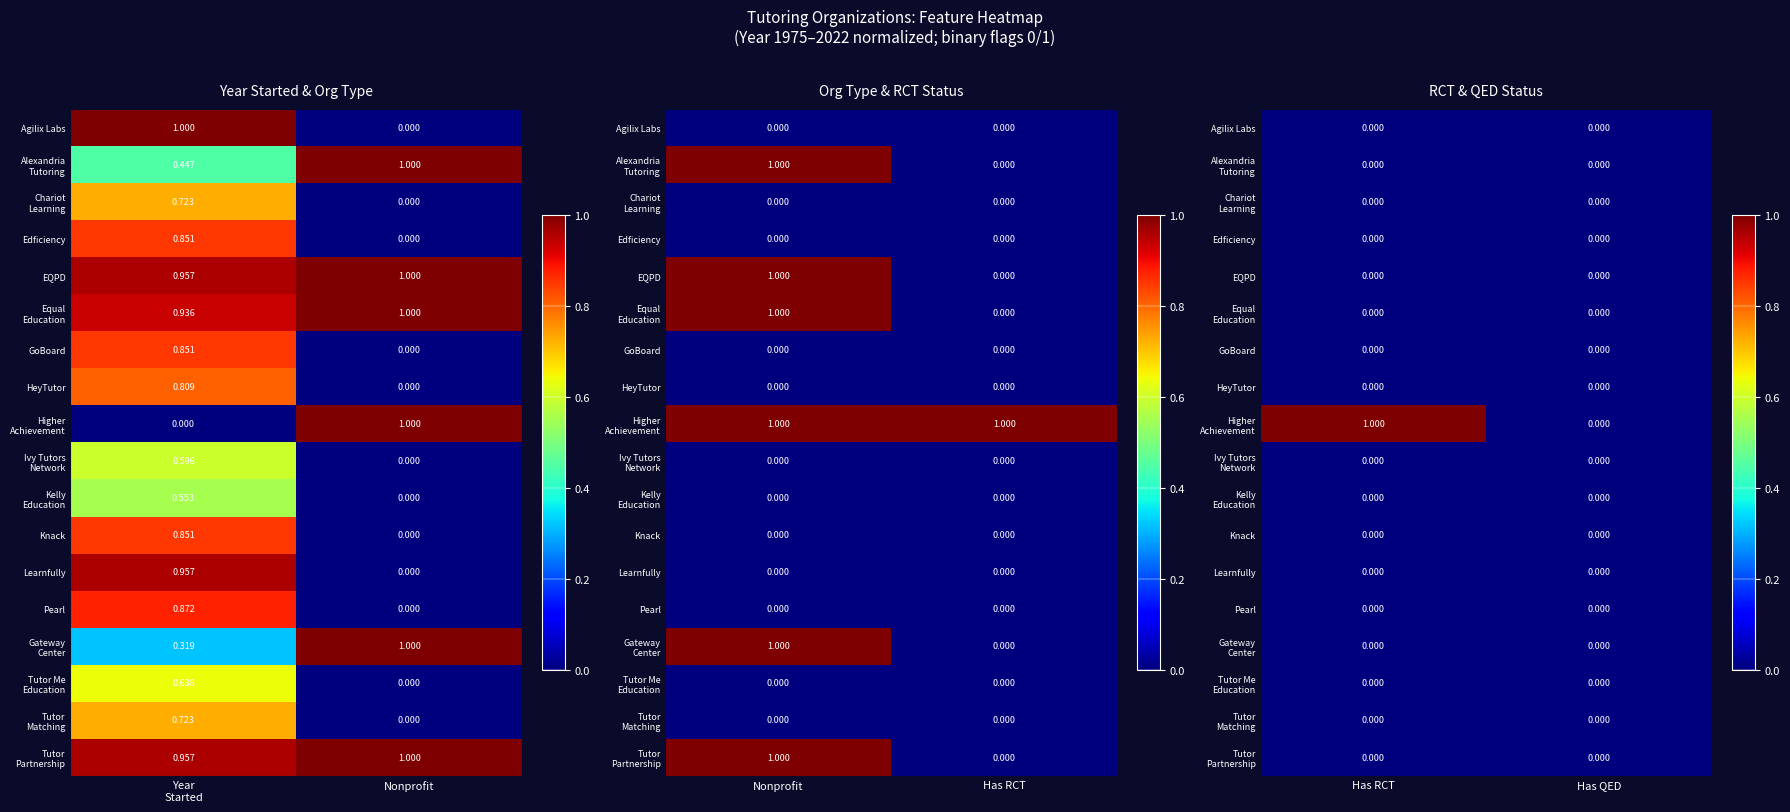

What is the difference between the highest and lowest values at Has RCT?

1